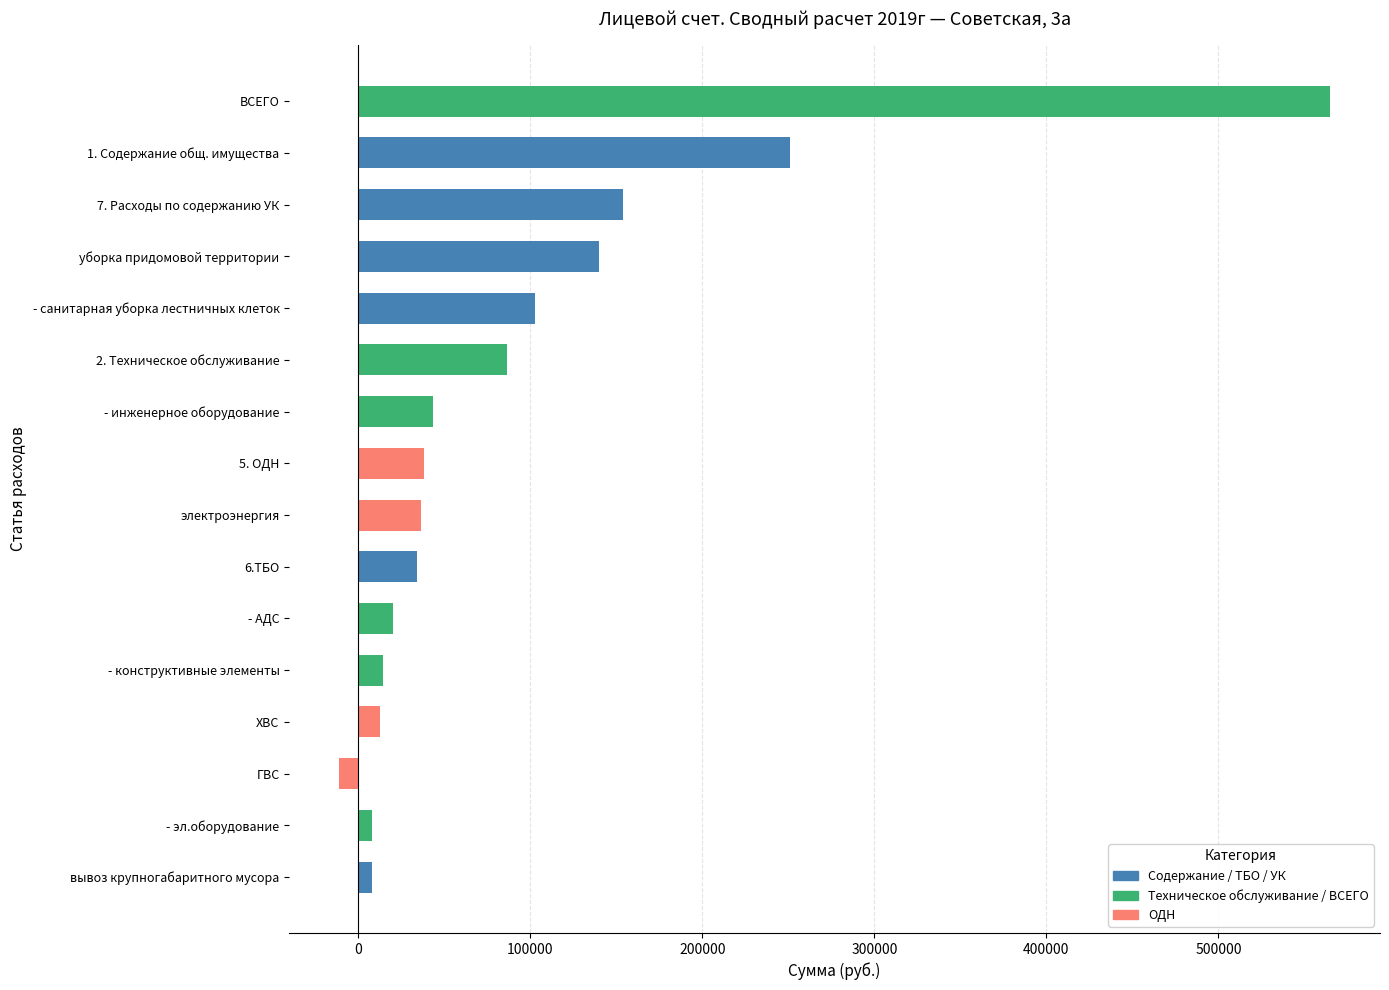

What is the greatest value displayed?

565082.1